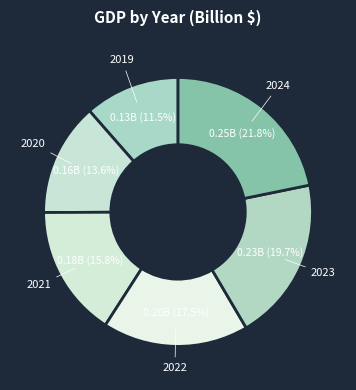

How many segments does this pie chart have?

6